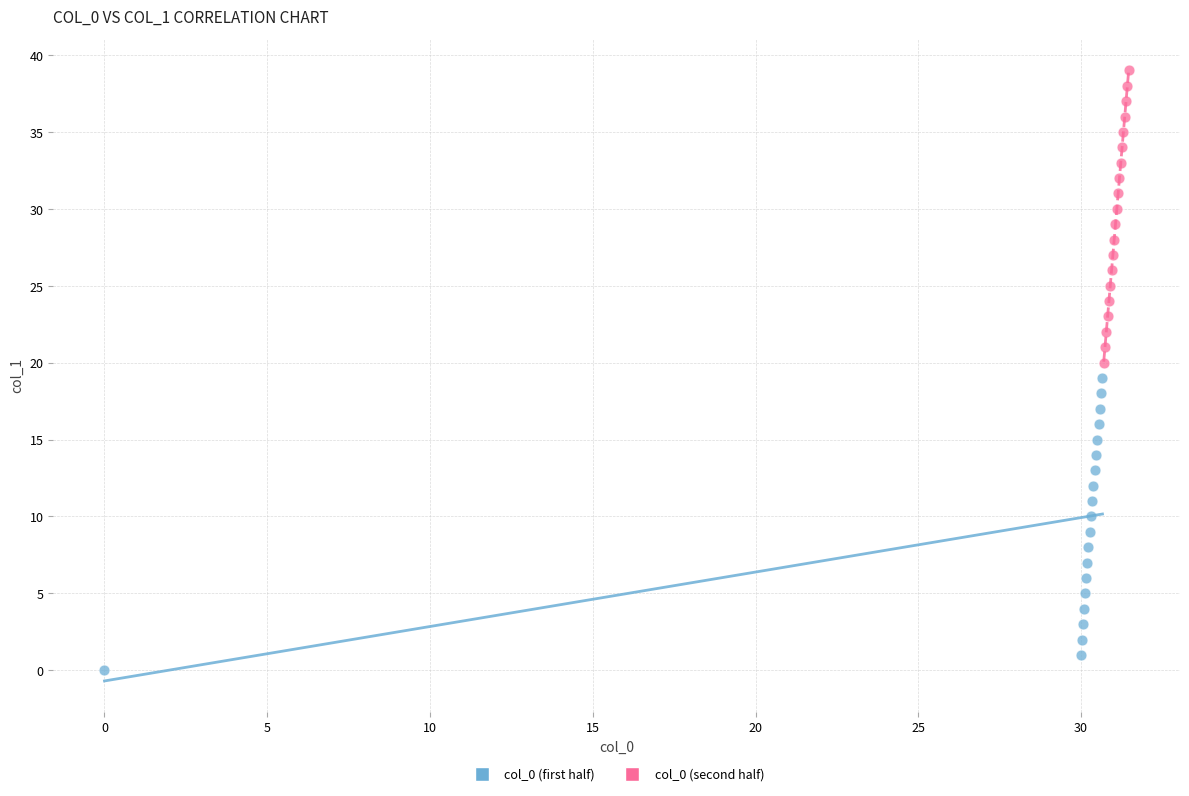

Which series reaches the minimum Y coordinate?

col_0 (first half)